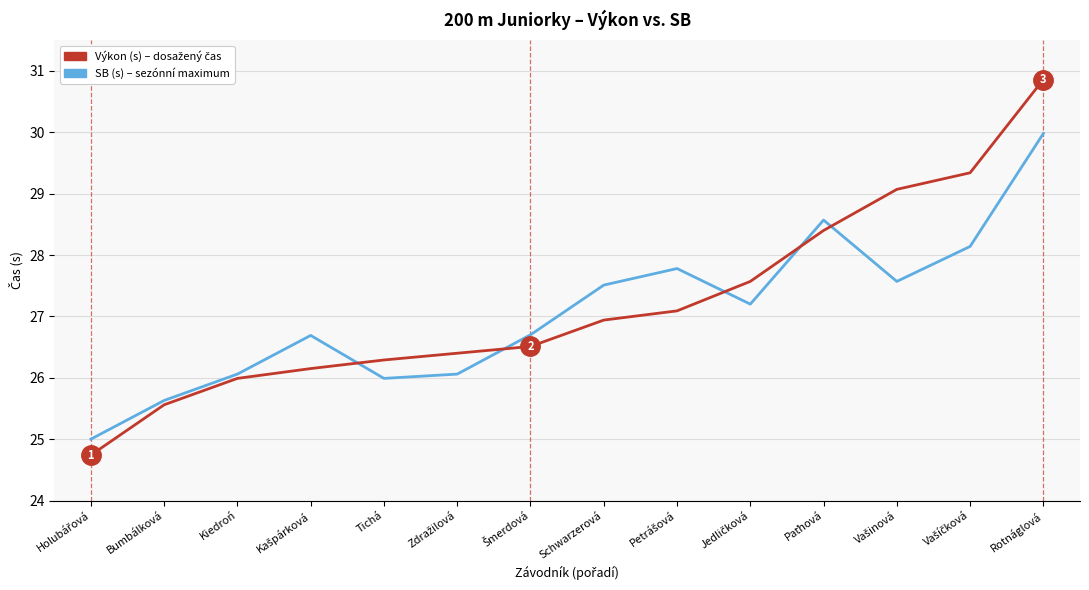

At which category is the sum across all series the highest?

Rotnáglová